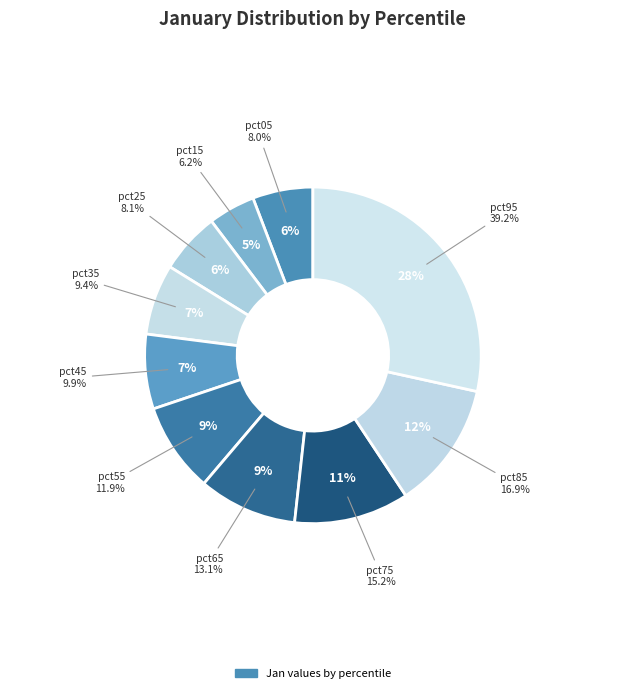

Do pct05 and pct25 together represent more than half of the pie?

No